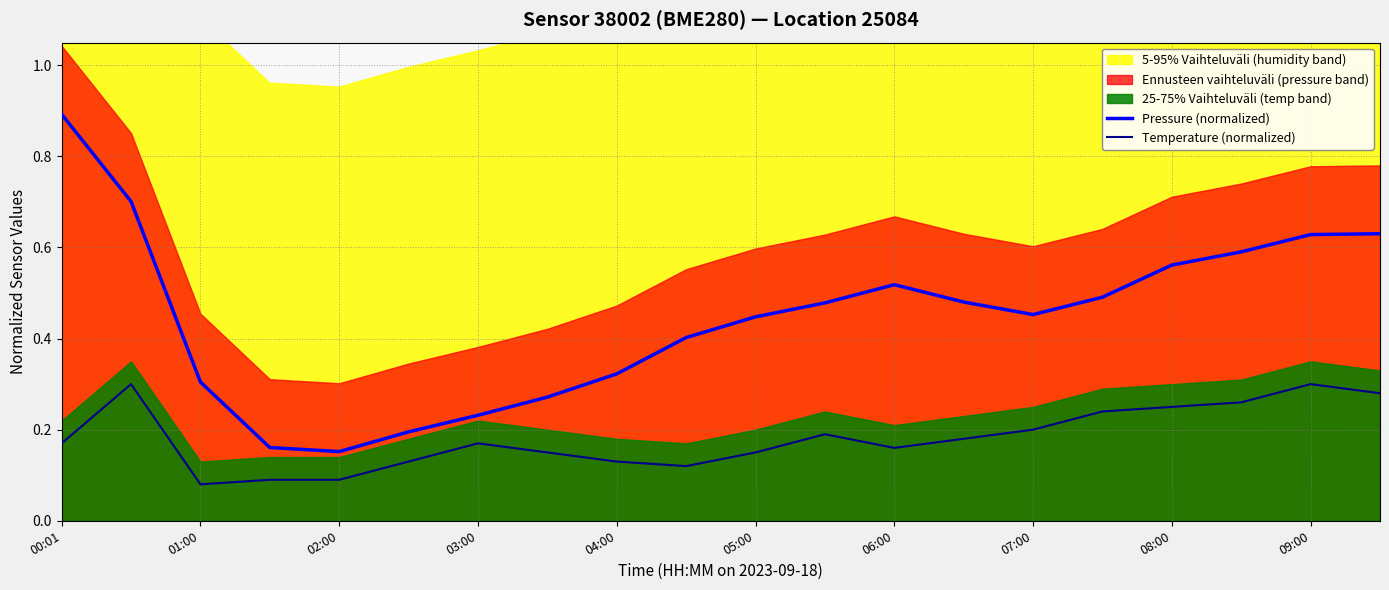

True or false: Pressure (normalized) and Temperature (normalized) cross at least once.

False